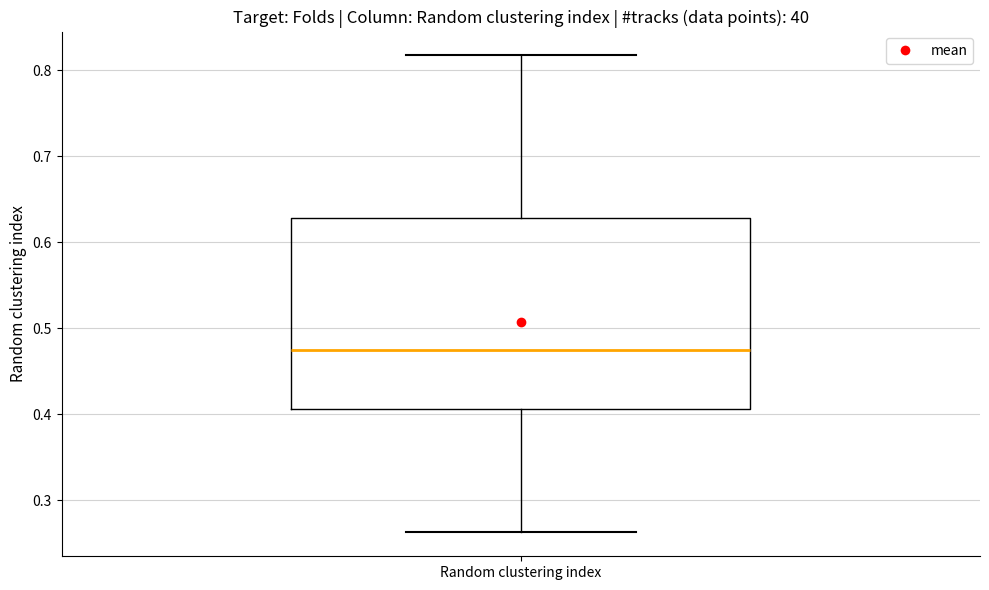

Transcribe this box plot: give where the median line is, the range the box spans, and where the two whiskers end, as read against the y-axis. The values are not printed on the chart, so give them approximately, as read against the axis.

median 0.47, box 0.41 to 0.63, whiskers 0.26 to 0.82